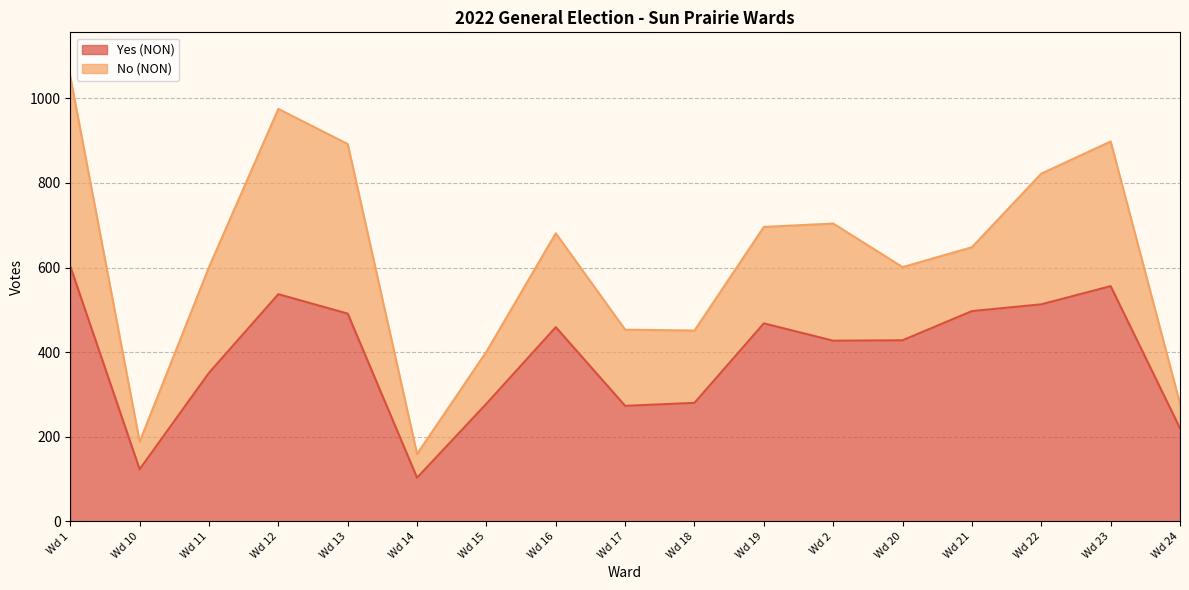

What position from the left is Wd 24?

17